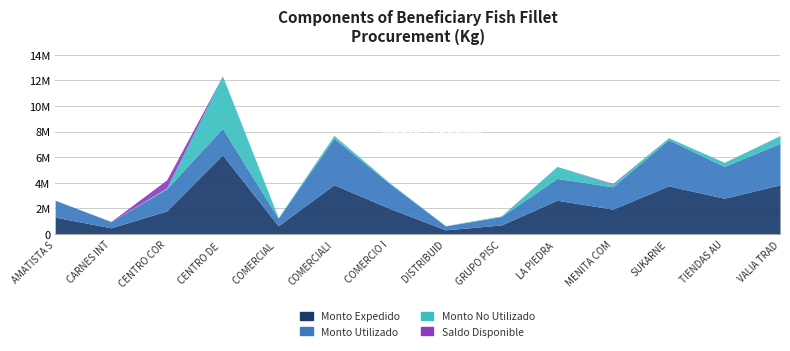

How many lines are shown in the chart?

4